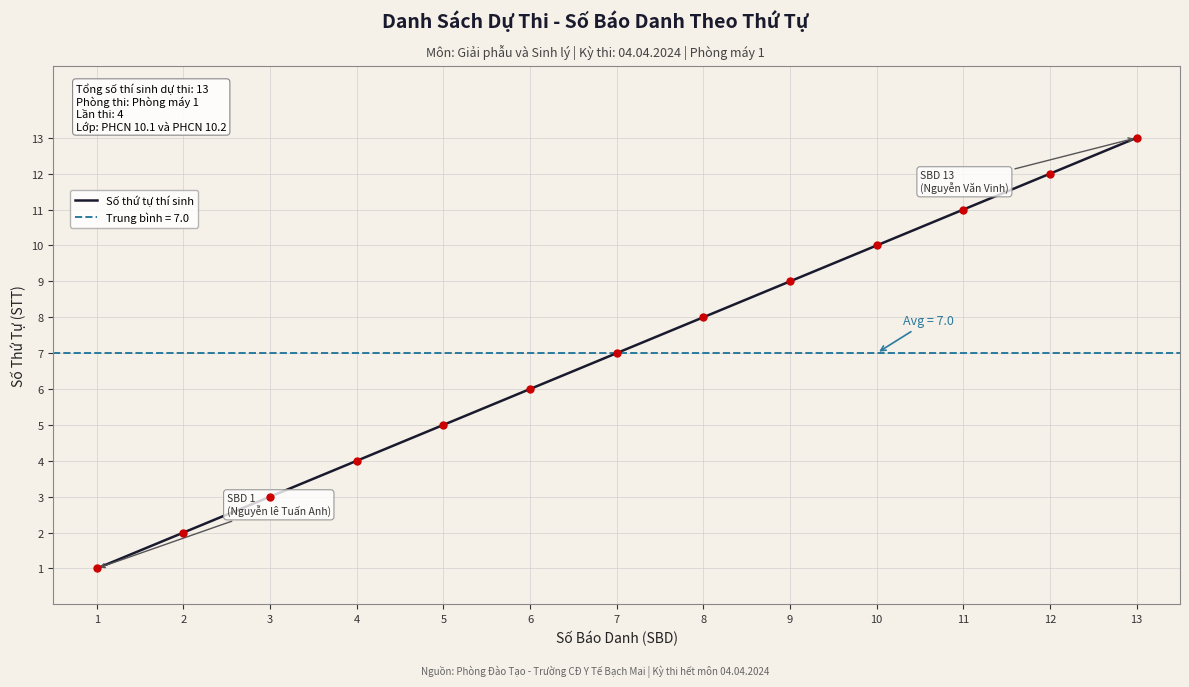

True or false: the data shows 4 at 3.

False